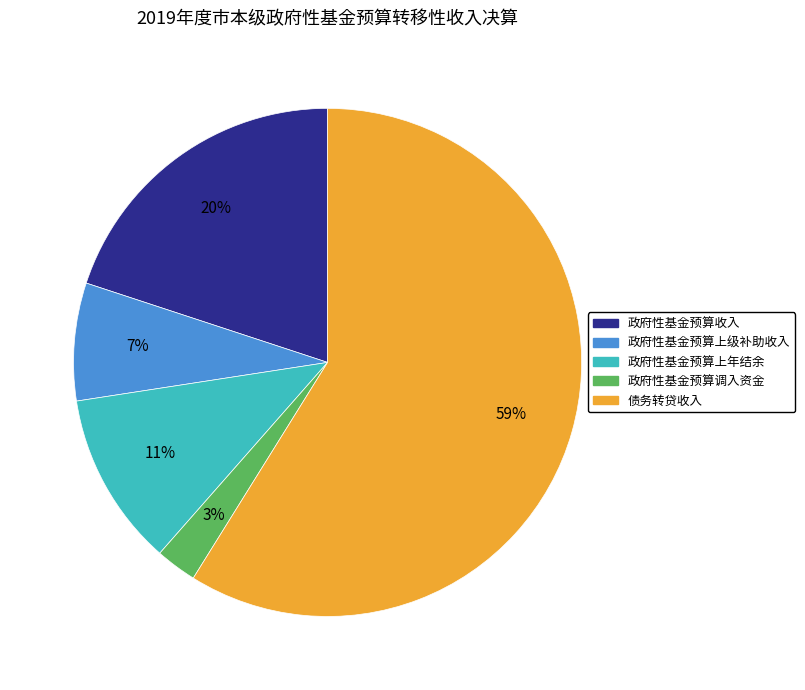

Rank the categories by value from lowest to highest.

政府性基金预算调入资金, 政府性基金预算上级补助收入, 政府性基金预算上年结余, 政府性基金预算收入, 债务转贷收入